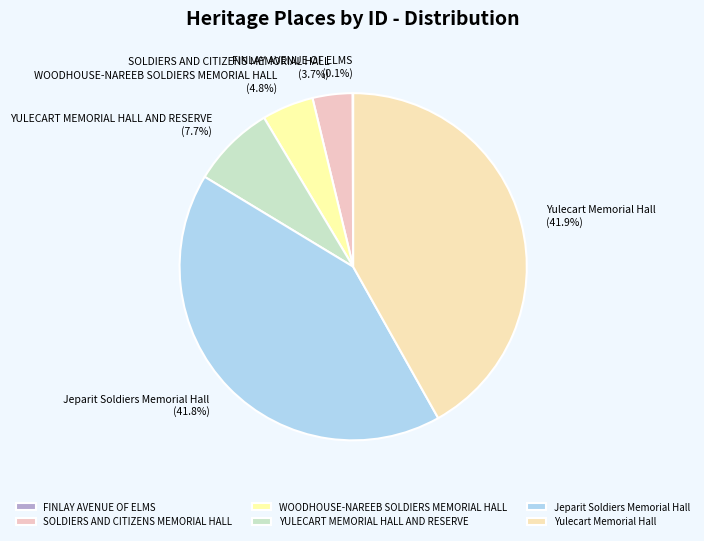

What is the ratio of the value at WOODHOUSE-NAREEB SOLDIERS MEMORIAL HALL to the value at YULECART MEMORIAL HALL AND RESERVE?

0.6